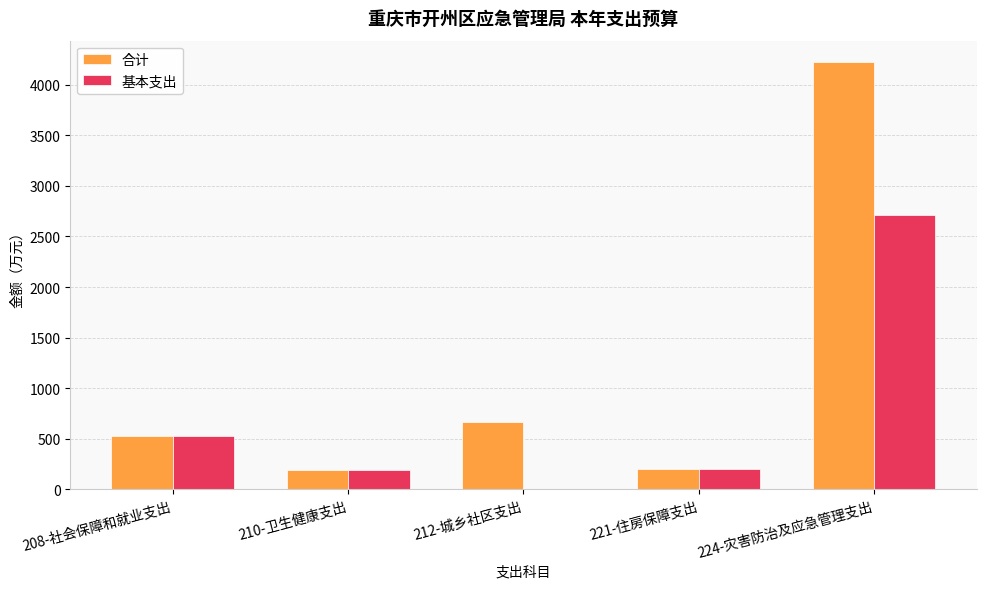

Is the value of 合计 at 212-城乡社区支出 greater than the value of 基本支出 at 212-城乡社区支出?

Yes